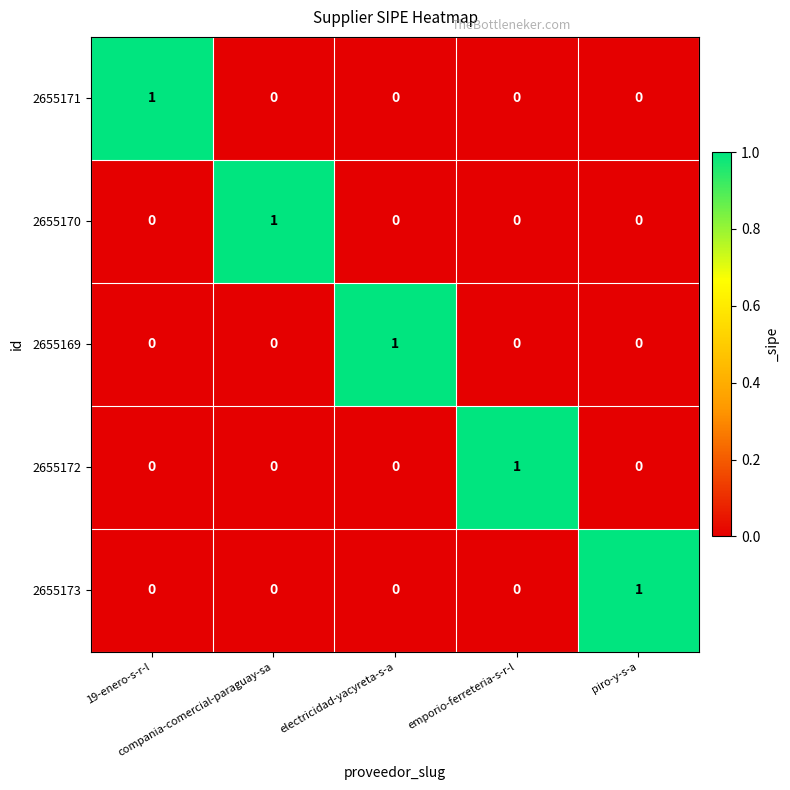

How many 2655170 values are between 0 and 1?

5